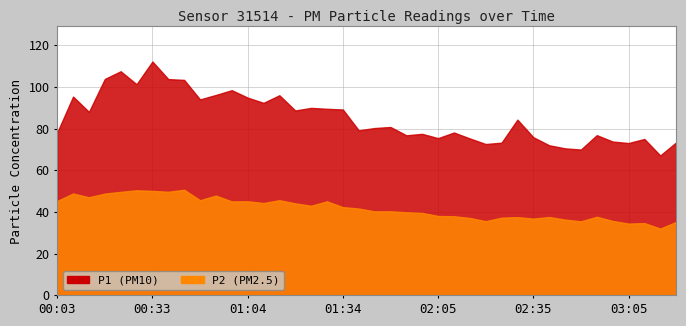

What is the label of the 40th point from the left?

03:20